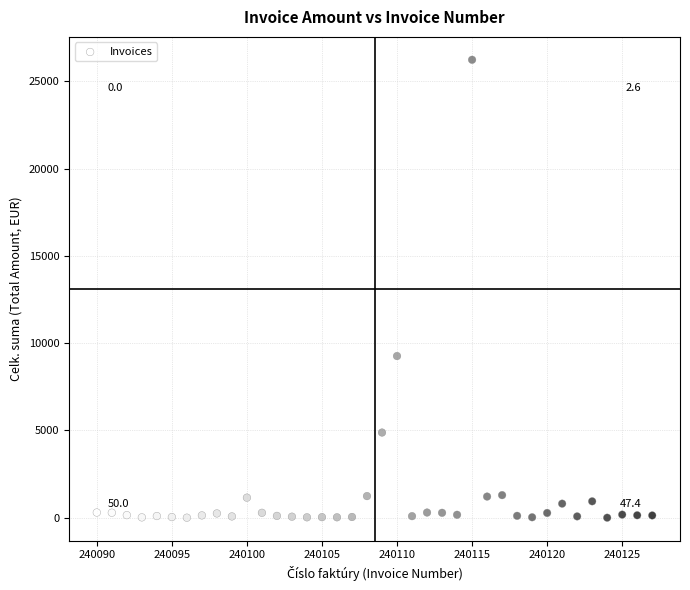

What is the range of Y values (max minus min)?

26229.9